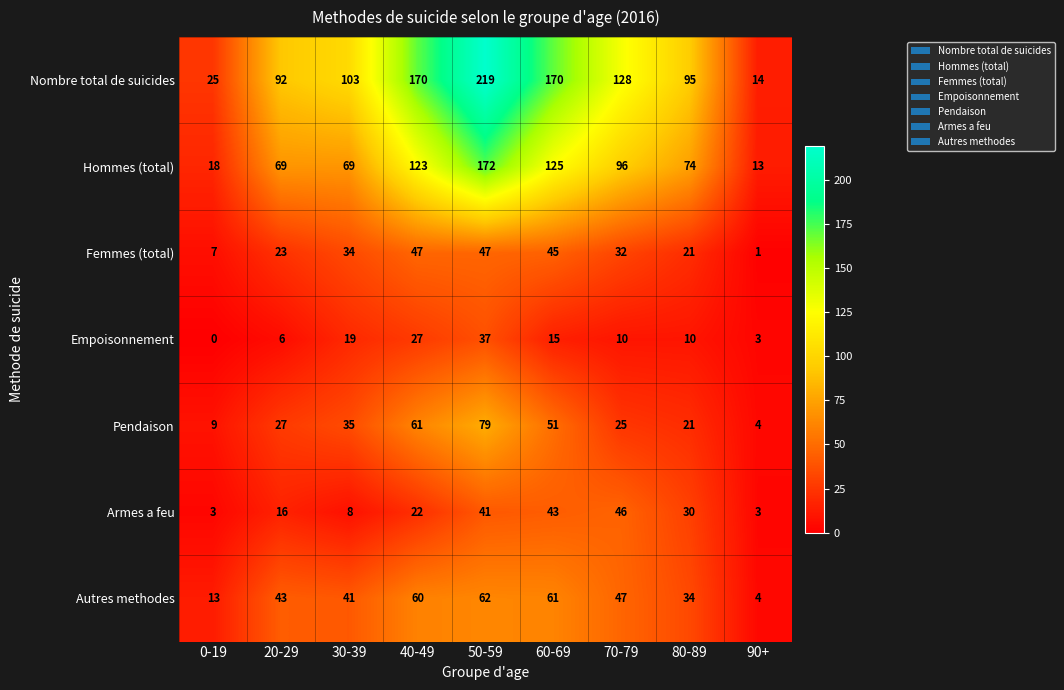

Read the Autres methodes value at 20-29.

43